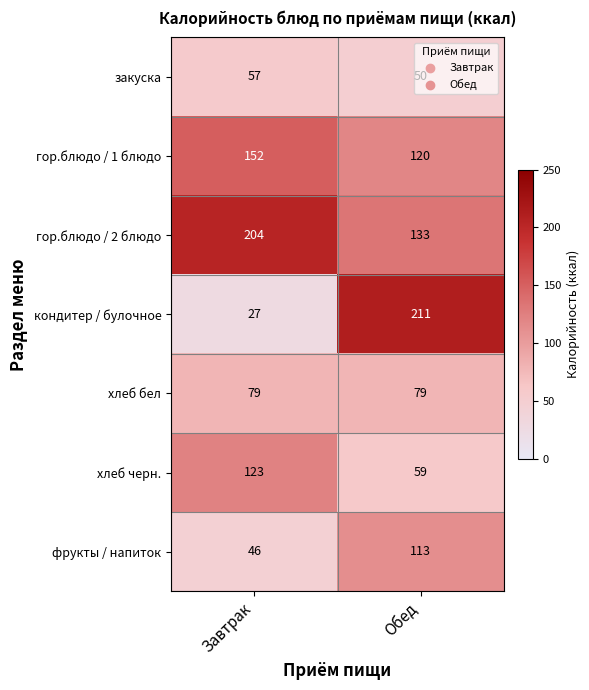

What is the smallest value displayed?

27